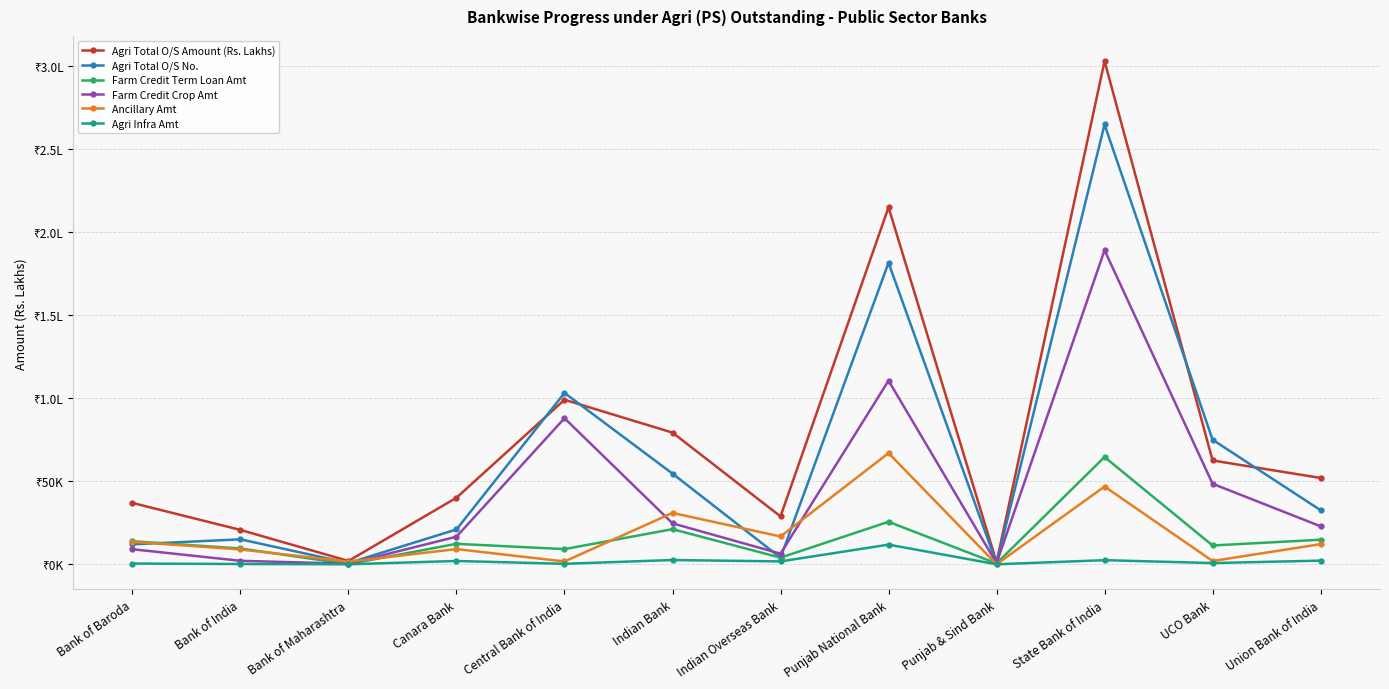

Does the chart have visible grid lines?

Yes